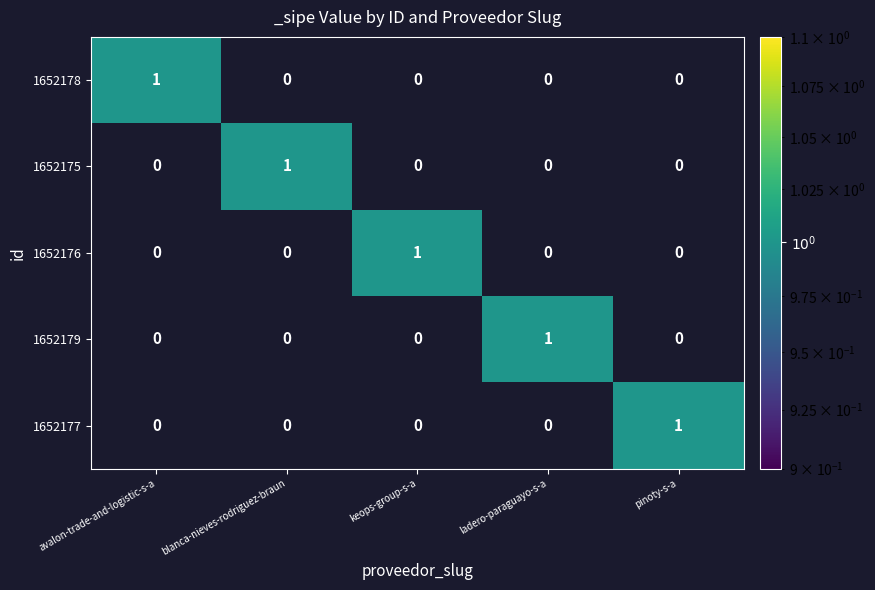

Reading left to right, what are all the values shown in this chart?

1652178: avalon-trade-and-logistic-s-a=1	blanca-nieves-rodriguez-braun=0	keops-group-s-a=0	ladero-paraguayo-s-a=0	pinoty-s-a=0
1652175: avalon-trade-and-logistic-s-a=0	blanca-nieves-rodriguez-braun=1	keops-group-s-a=0	ladero-paraguayo-s-a=0	pinoty-s-a=0
1652176: avalon-trade-and-logistic-s-a=0	blanca-nieves-rodriguez-braun=0	keops-group-s-a=1	ladero-paraguayo-s-a=0	pinoty-s-a=0
1652179: avalon-trade-and-logistic-s-a=0	blanca-nieves-rodriguez-braun=0	keops-group-s-a=0	ladero-paraguayo-s-a=1	pinoty-s-a=0
1652177: avalon-trade-and-logistic-s-a=0	blanca-nieves-rodriguez-braun=0	keops-group-s-a=0	ladero-paraguayo-s-a=0	pinoty-s-a=1